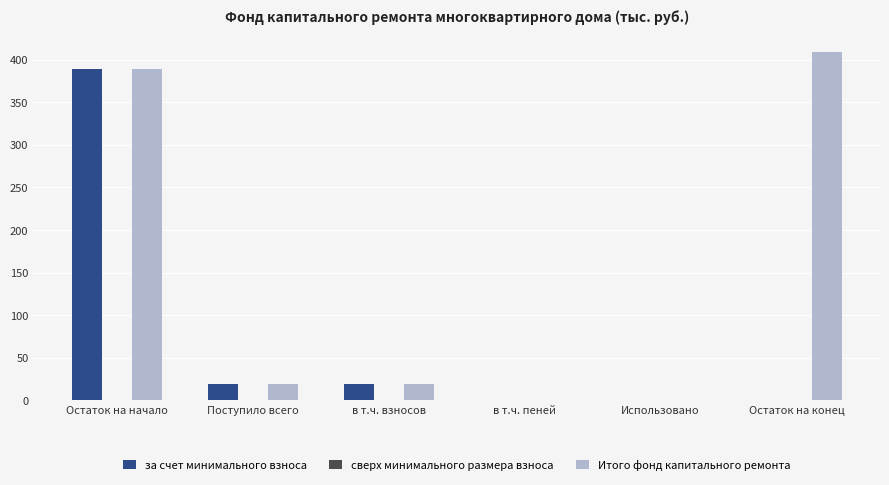

The value of Итого фонд капитального ремонта at Использовано is 149.2. True or false?

False